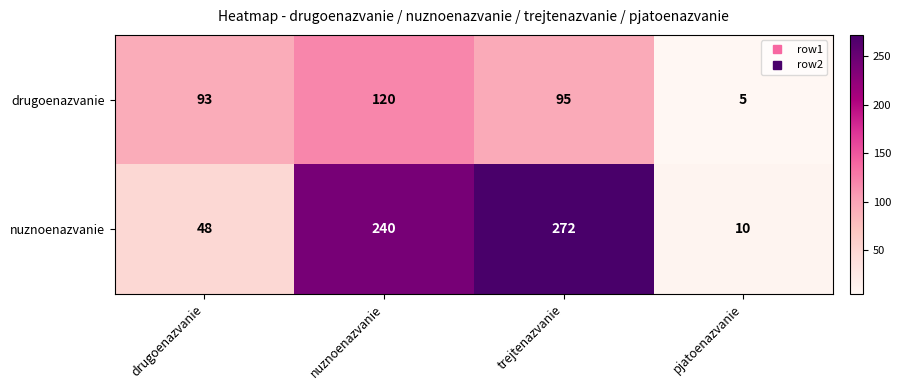

What is the highest value of the nuznoenazvanie series?

272